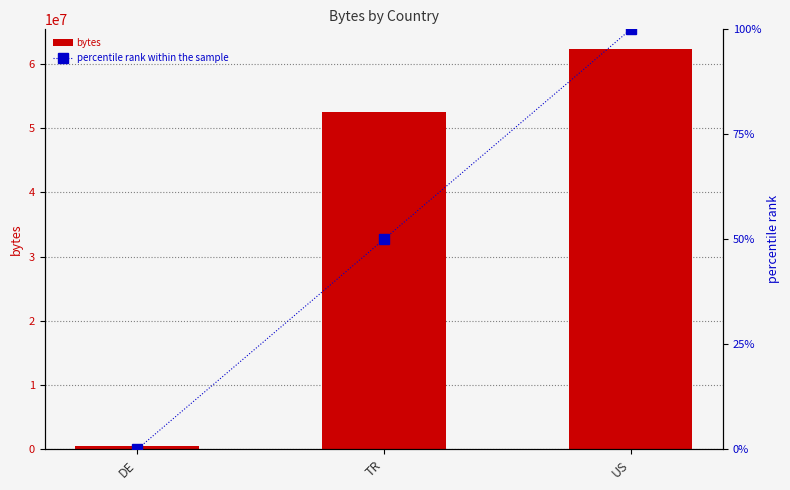

Is it true that bytes equals 62249048 at US?

True